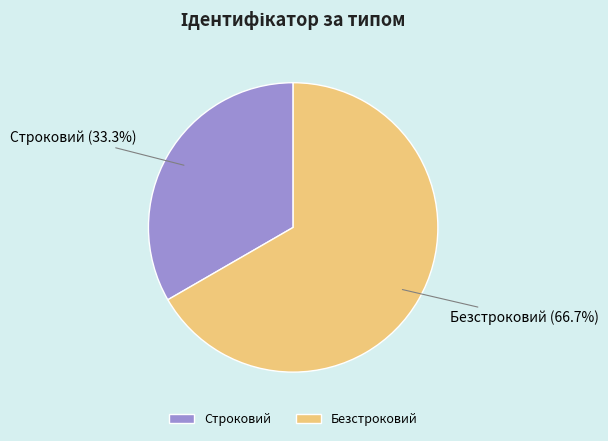

The Безстроковий slice represents 59% of the pie. True or false?

False